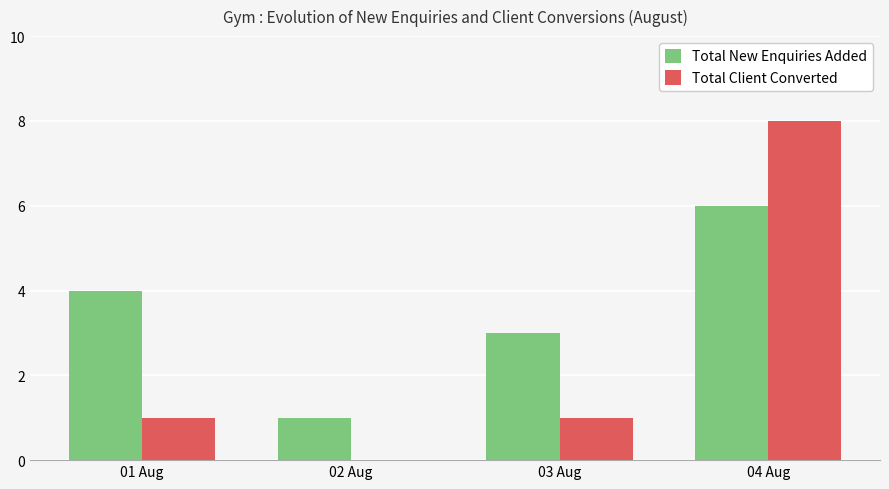

Is the value of Total Client Converted at 03 Aug greater than the value of Total New Enquiries Added at 04 Aug?

No